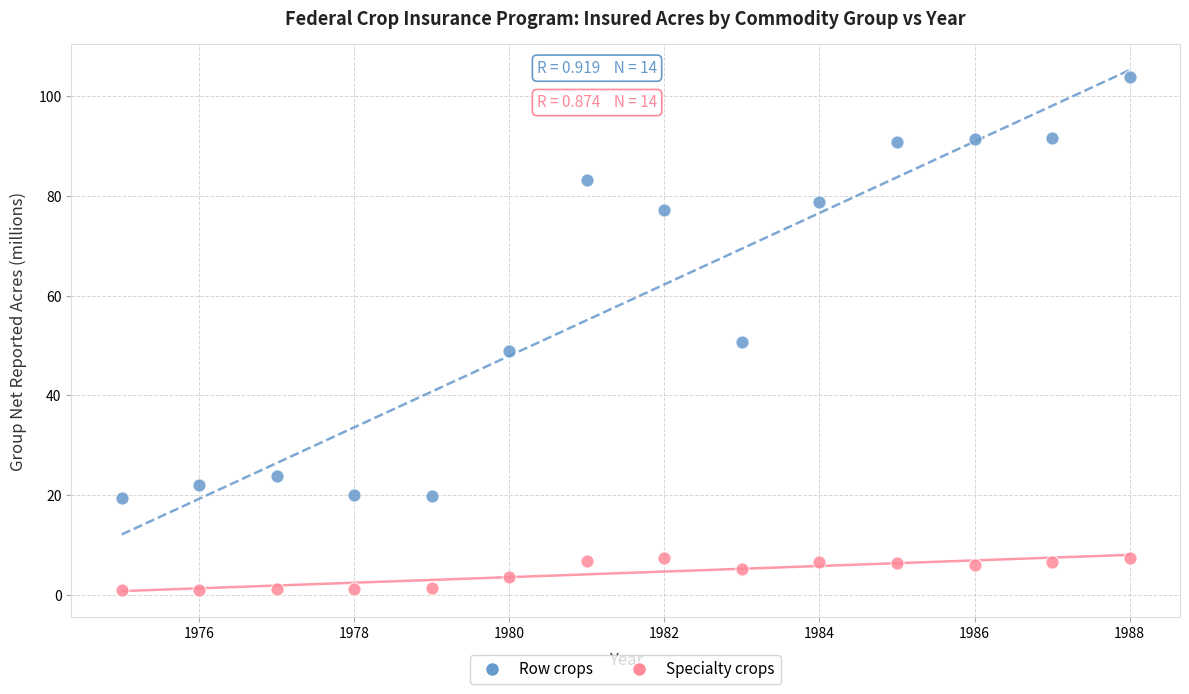

What is the X range (max minus min) for the scatter plot?

13.0